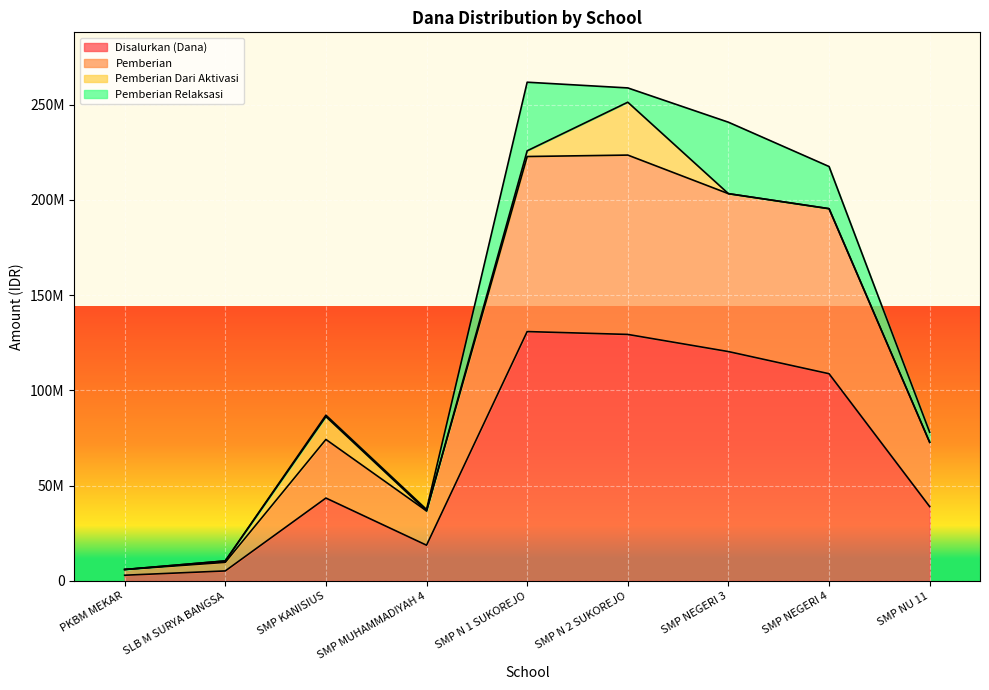

At which category is the sum across all series the highest?

SMP N 1 SUKOREJO